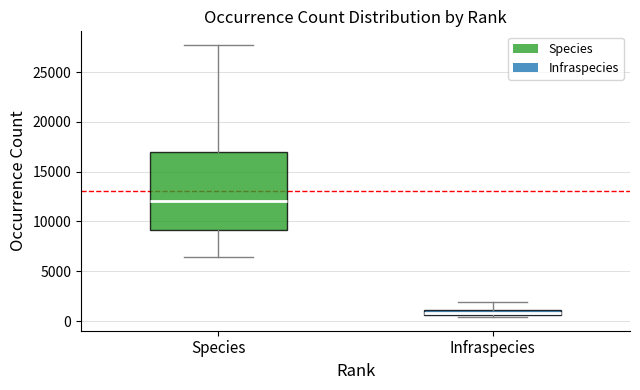

Where is the upper edge of the box for Species on the y-axis? The values are not printed on the chart, so give them approximately, as read against the axis.

17000